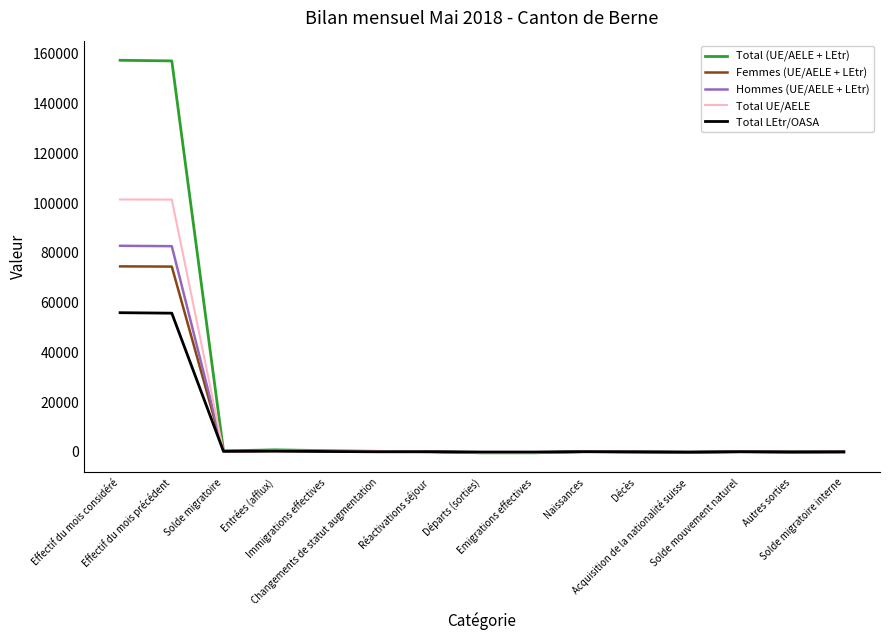

What is the maximum value for Total UE/AELE?

101498